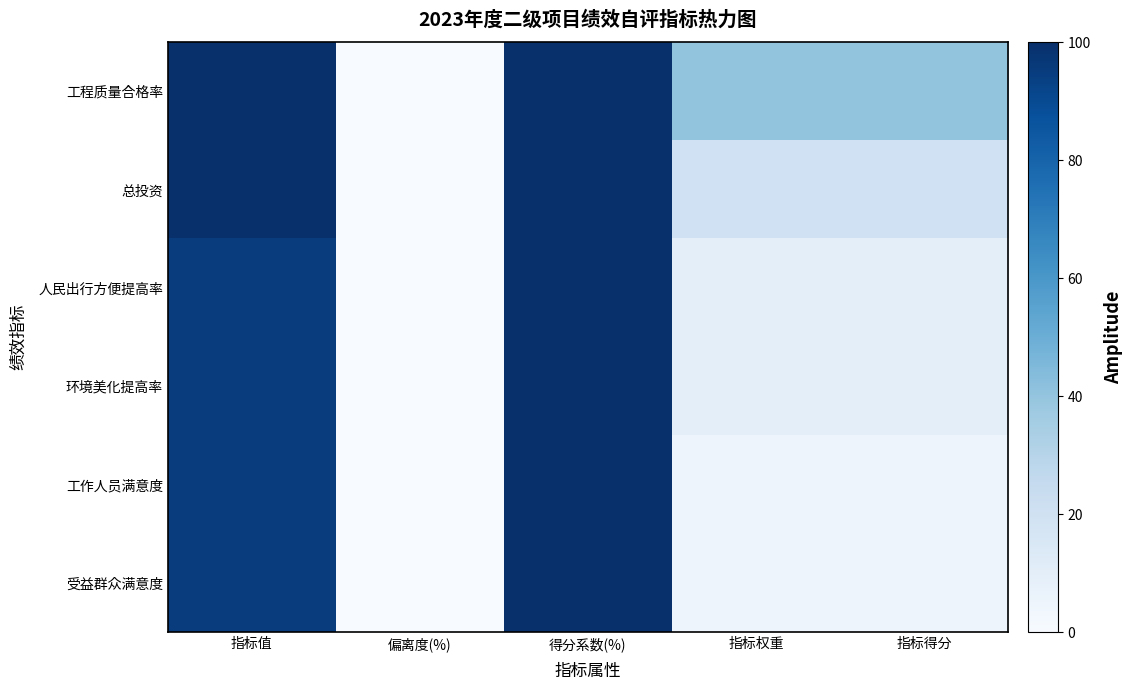

What is the total value across all series at 指标权重?

90